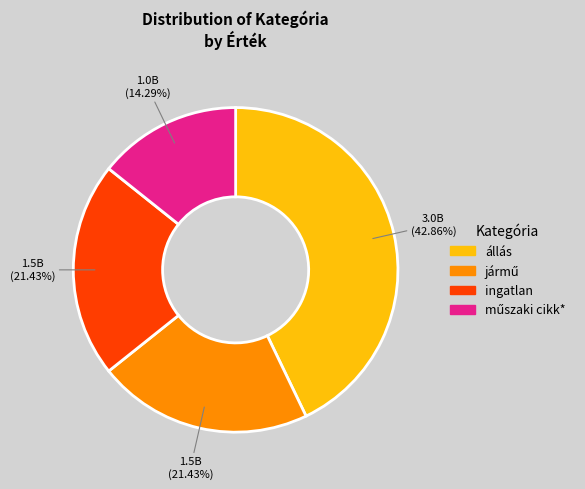

How many slices are in this pie chart?

4